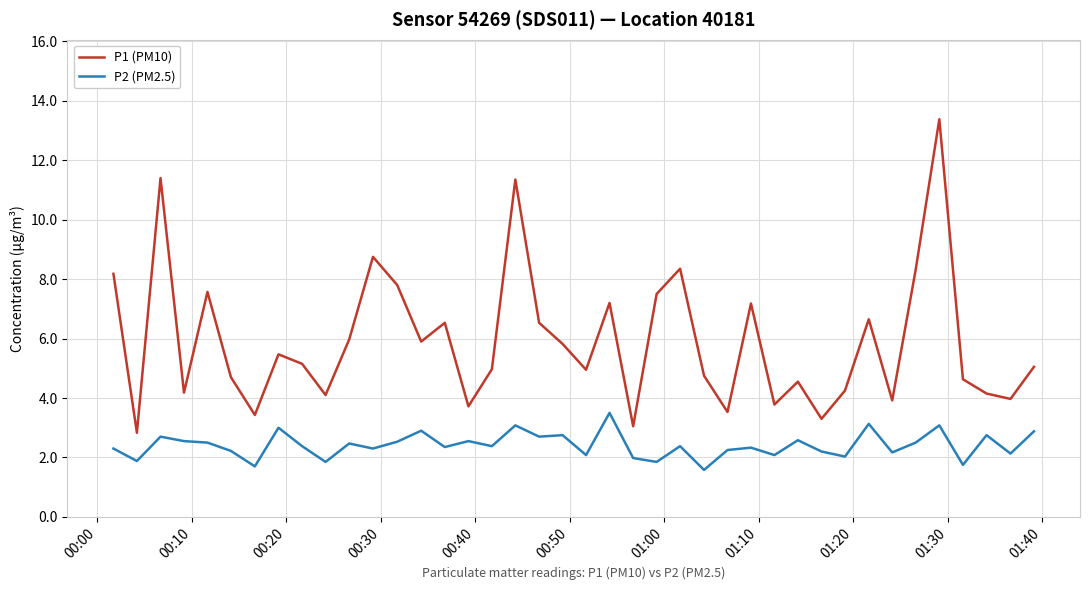

True or false: P2 (PM2.5) and P1 (PM10) intersect in this chart.

False